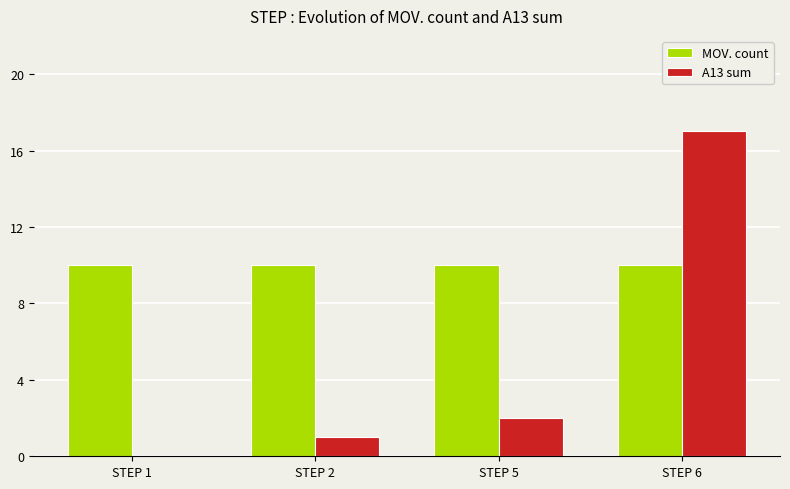

Which series has the largest total across all categories?

MOV. count